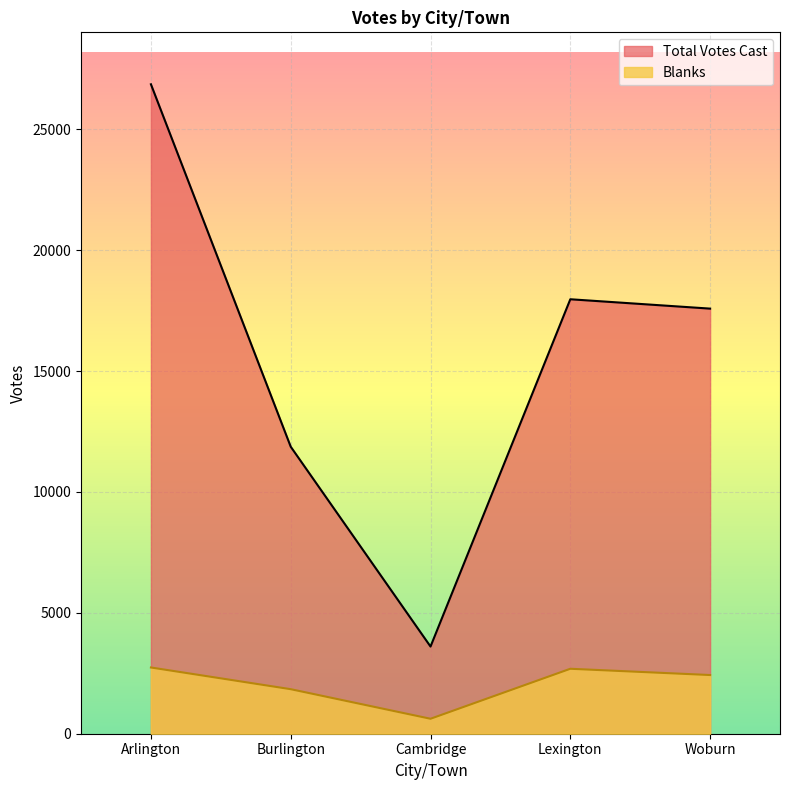

What is the difference between the maximum and minimum values in the Blanks series?

2120